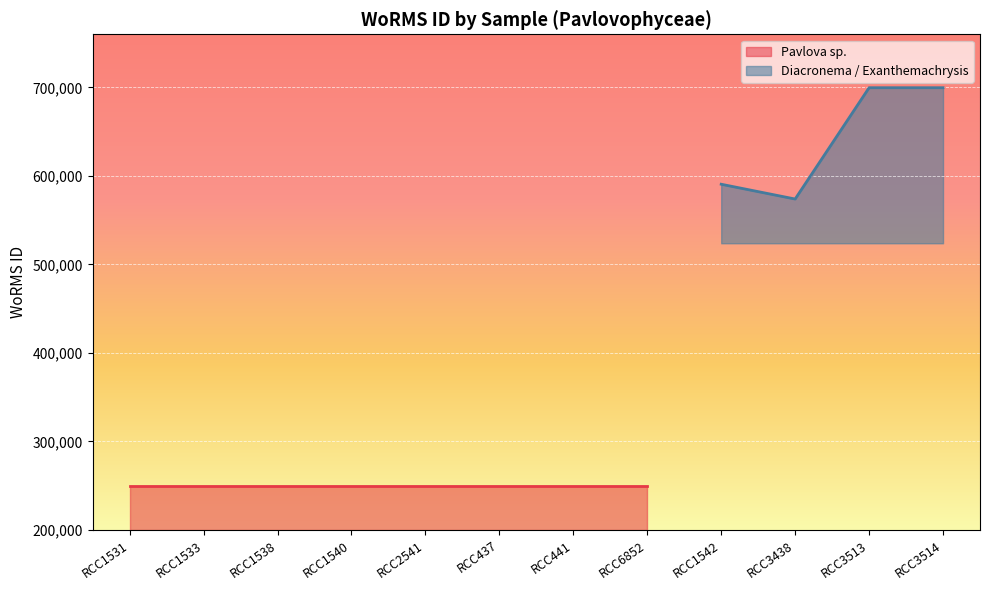

The value of Diacronema / Exanthemachrysis at RCC3513 is 172196. True or false?

False